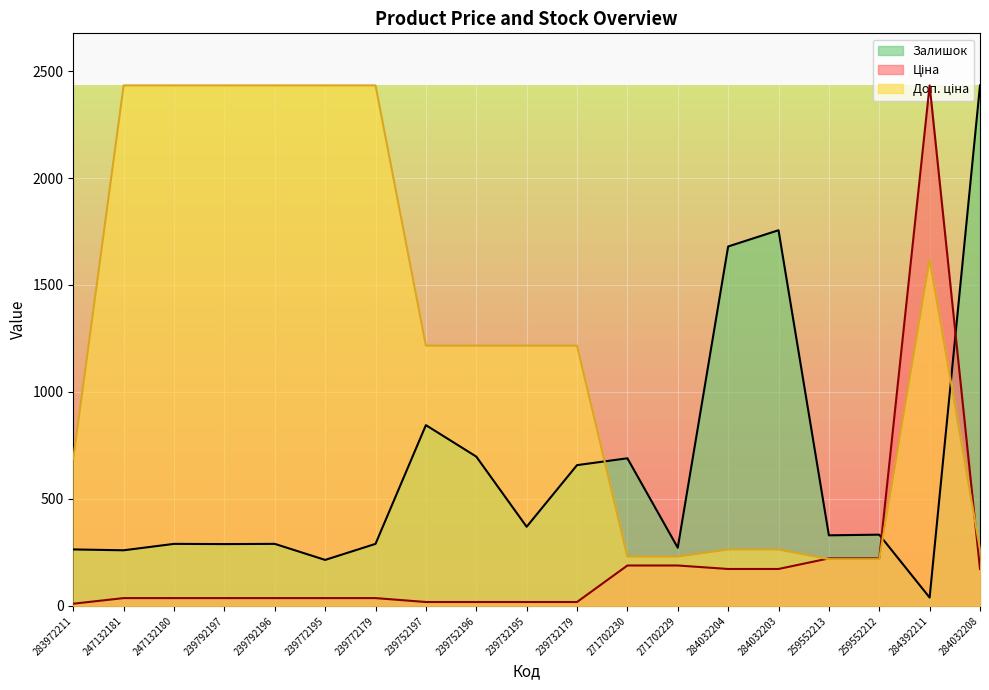

What is the lowest value of the Доп. ціна series?

218.5